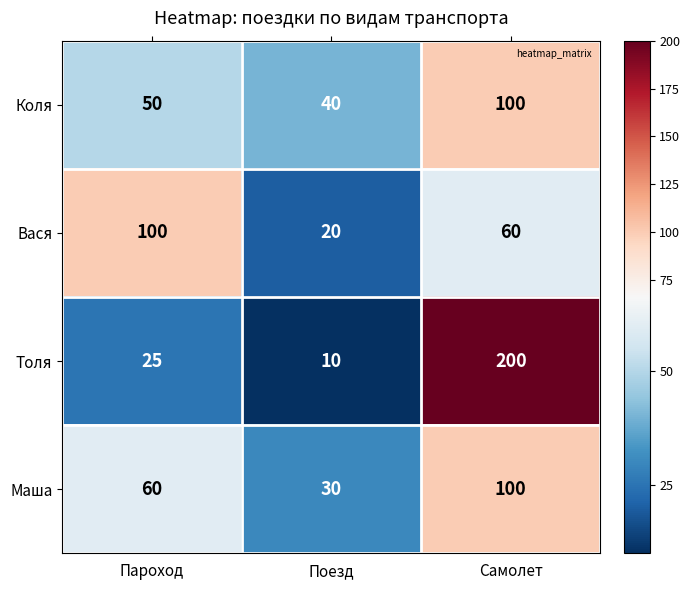

What is the total value across all series at Пароход?

235